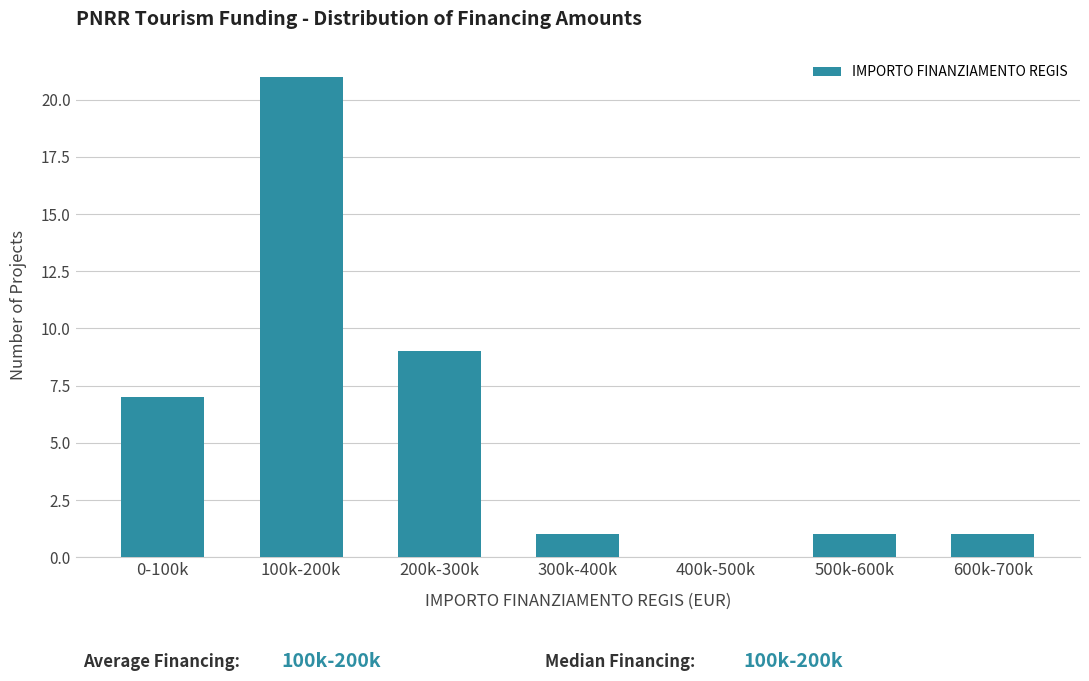

Reading left to right, what are all the values shown in this chart?

0-100k=7	100k-200k=21	200k-300k=9	300k-400k=1	400k-500k=0	500k-600k=1	600k-700k=1